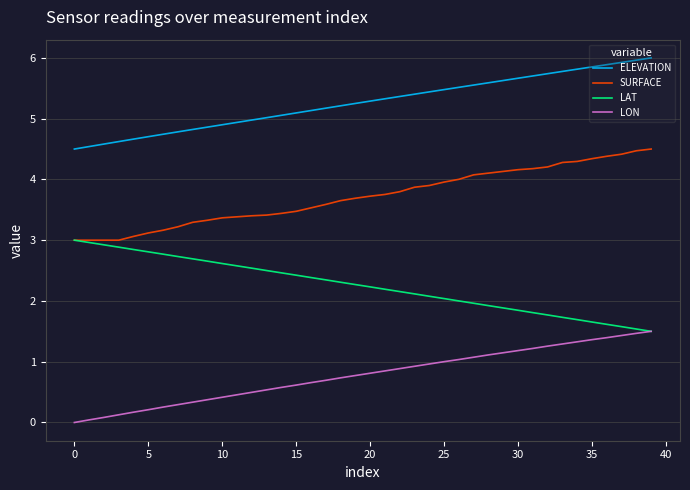

Which series has the largest total across all categories?

ELEVATION